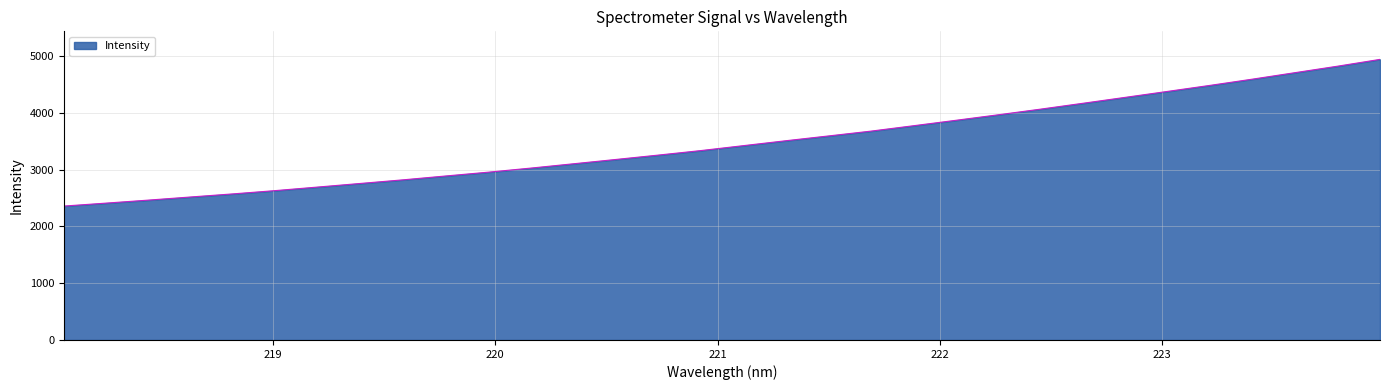

How many lines are shown in the chart?

1